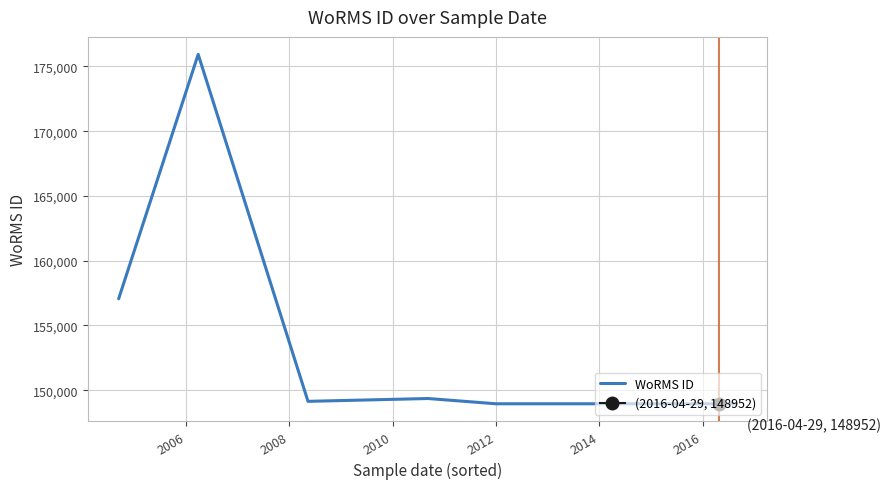

At which category does the data reach its first local peak?

2006